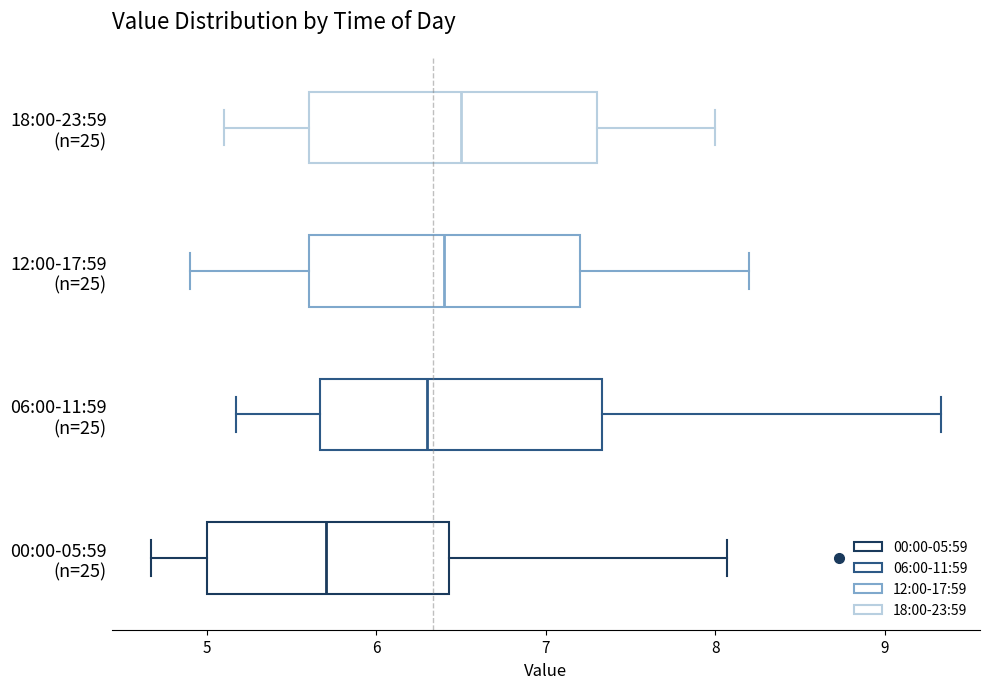

Reading bottom to top, transcribe this box plot: for each box, give where its median line is, the range the box spans, and where its two whiskers end, as read against the x-axis. The values are not printed on the chart, so give them approximately, as read against the axis.

00:00-05:59 (n=25): median 5.7, box 5.0 to 6.4, whiskers 4.7 to 8.1
06:00-11:59 (n=25): median 6.3, box 5.7 to 7.3, whiskers 5.2 to 9.3
12:00-17:59 (n=25): median 6.4, box 5.6 to 7.2, whiskers 4.9 to 8.2
18:00-23:59 (n=25): median 6.5, box 5.6 to 7.3, whiskers 5.1 to 8.0